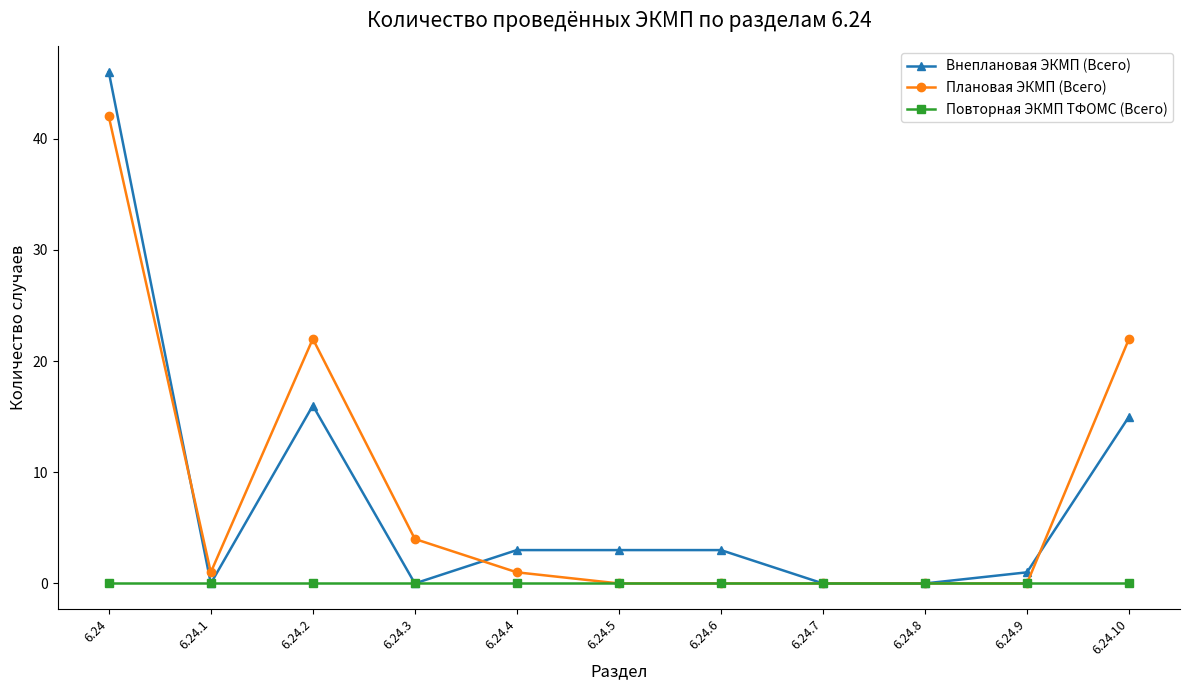

Reading left to right, list all the values displayed in this chart.

Внеплановая ЭКМП (Всего): 46	0	16	0	3	3	3	0	0	1	15
Плановая ЭКМП (Всего): 42	1	22	4	1	0	0	0	0	0	22
Повторная ЭКМП ТФОМС (Всего): 0	0	0	0	0	0	0	0	0	0	0